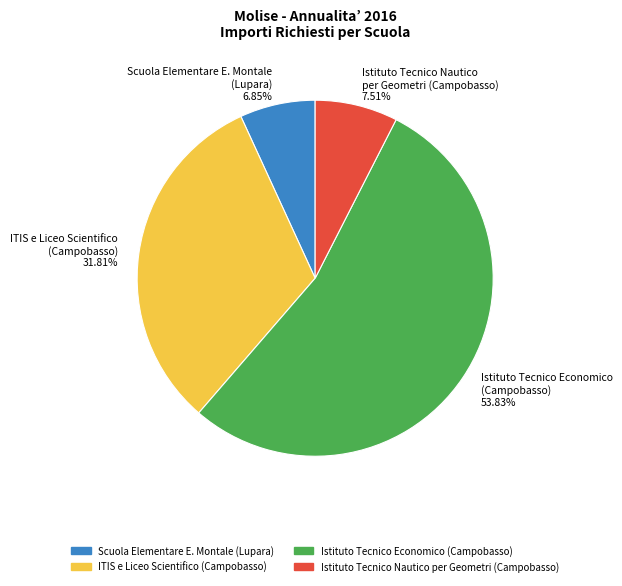

How many segments does this pie chart have?

4